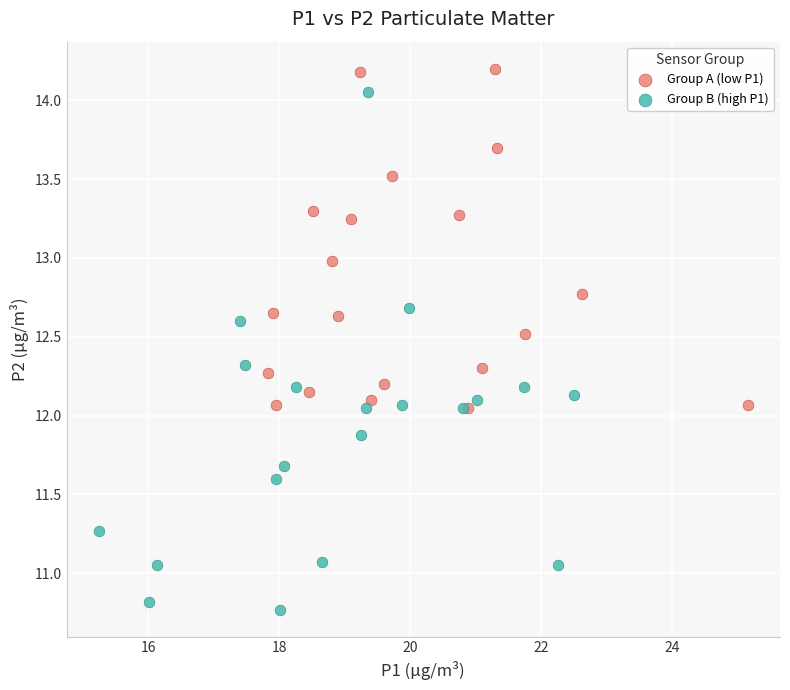

Which series contains the highest Y value?

Group A (low P1)